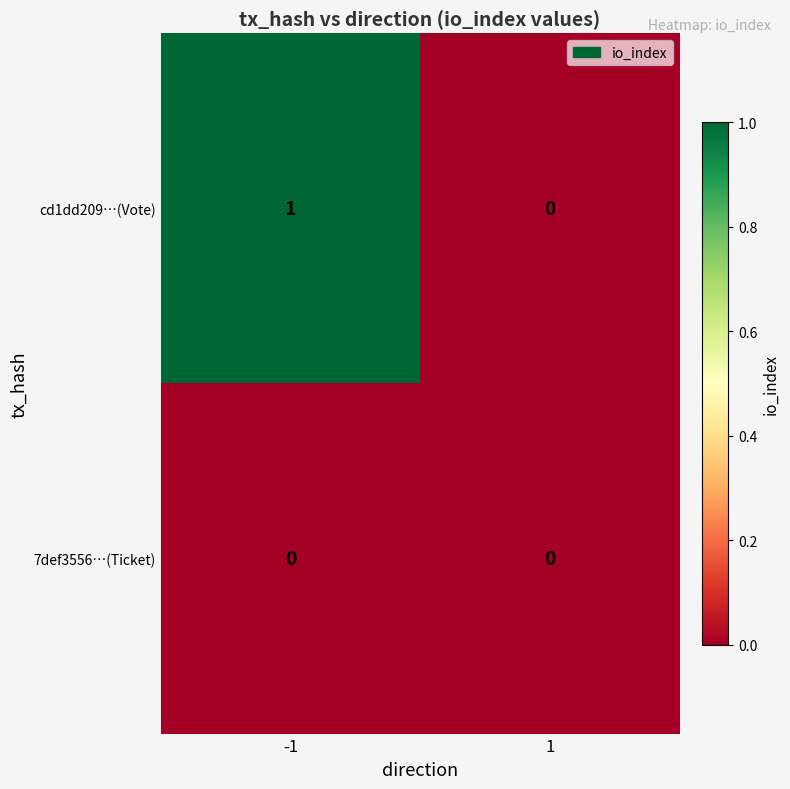

How many series are shown in this chart?

2